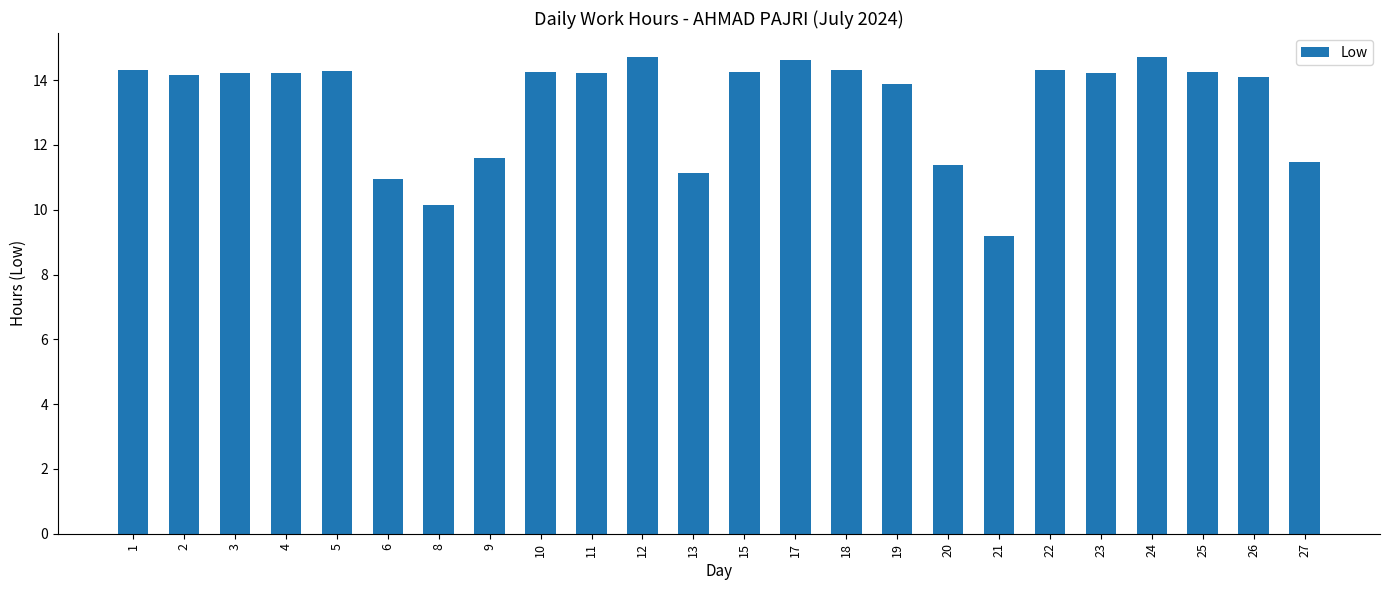

What value does the data have at 1?

14.3